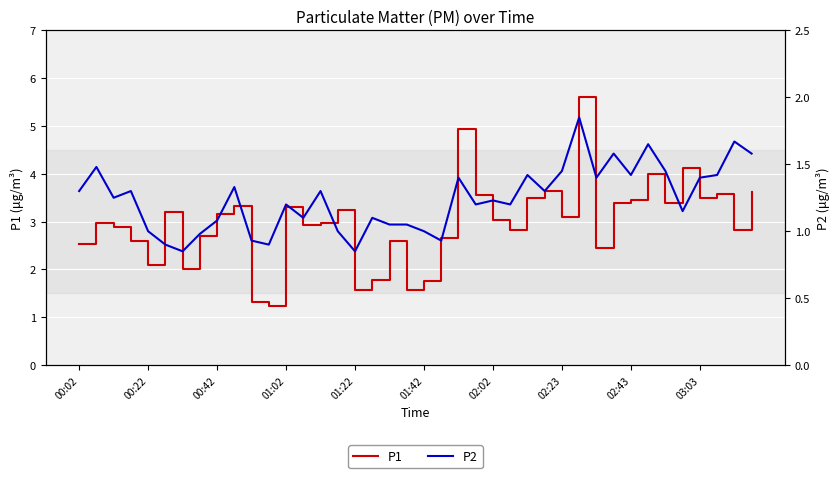

True or false: P1 and P2 cross at least once.

False